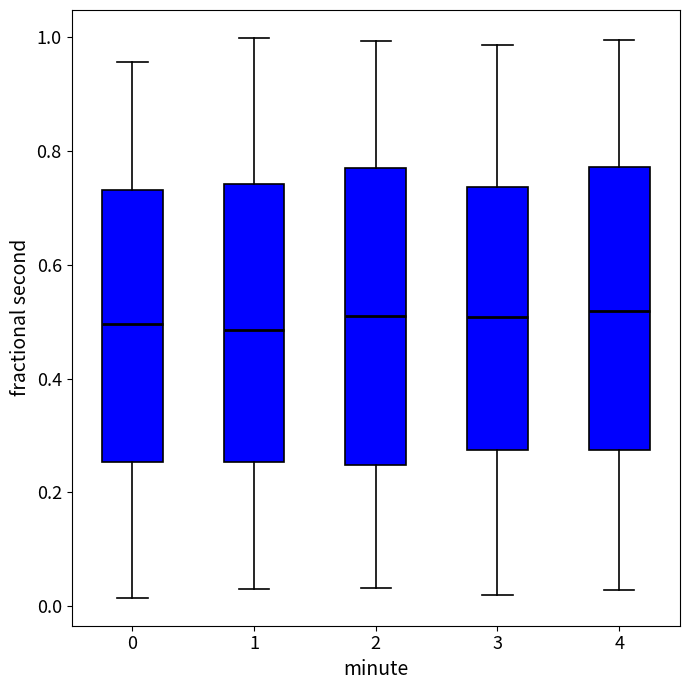

Reading left to right, read every box against the y-axis: the position of its median line, the range the box covers, and the ends of its whiskers. The values are not printed on the chart, so give them approximately, as read against the axis.

0: median 0.50, box 0.26 to 0.74, whiskers 0.02 to 0.96
1: median 0.48, box 0.26 to 0.74, whiskers 0.04 to 1.00
2: median 0.50, box 0.24 to 0.78, whiskers 0.04 to 1.00
3: median 0.50, box 0.28 to 0.74, whiskers 0.02 to 0.98
4: median 0.52, box 0.28 to 0.78, whiskers 0.02 to 1.00